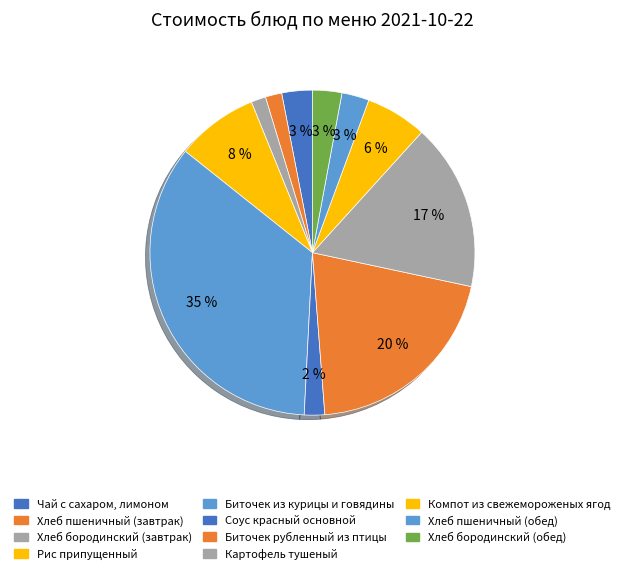

Is there a majority slice in this chart?

No